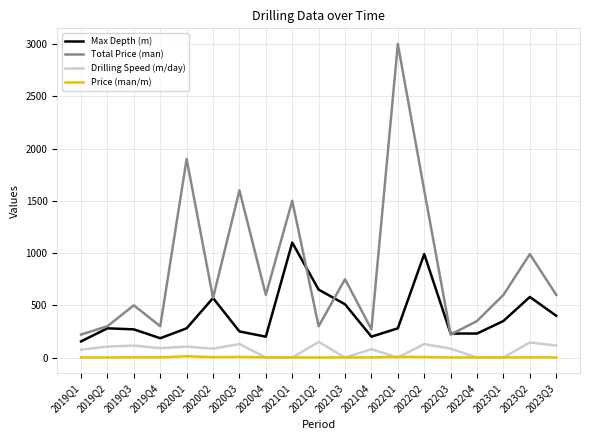

Is the value of Max Depth (m) at 2019Q2 greater than the value of Drilling Speed (m/day) at 2019Q3?

Yes